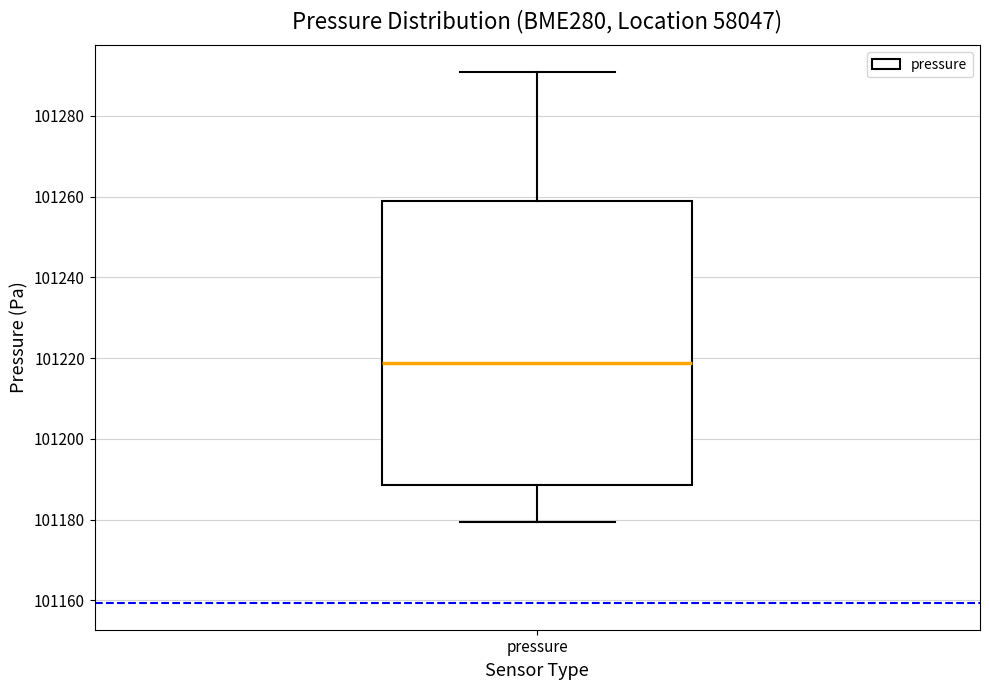

Transcribe this box plot: give where the median line is, the range the box spans, and where the two whiskers end, as read against the y-axis. The values are not printed on the chart, so give them approximately, as read against the axis.

median 101218, box 101188 to 101260, whiskers 101180 to 101290